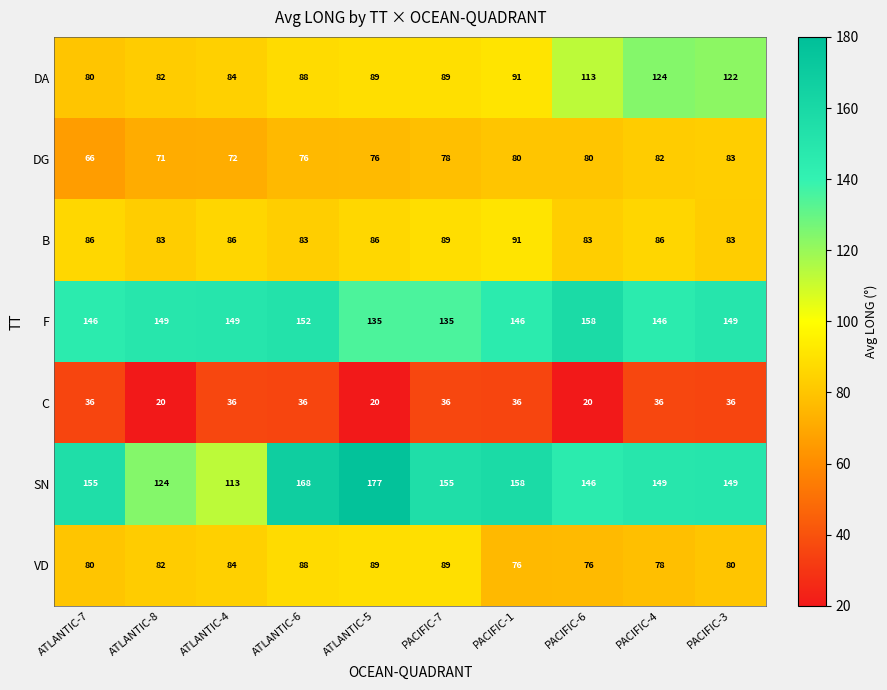

Which series changed the most between ATLANTIC-7 and PACIFIC-6?

DA